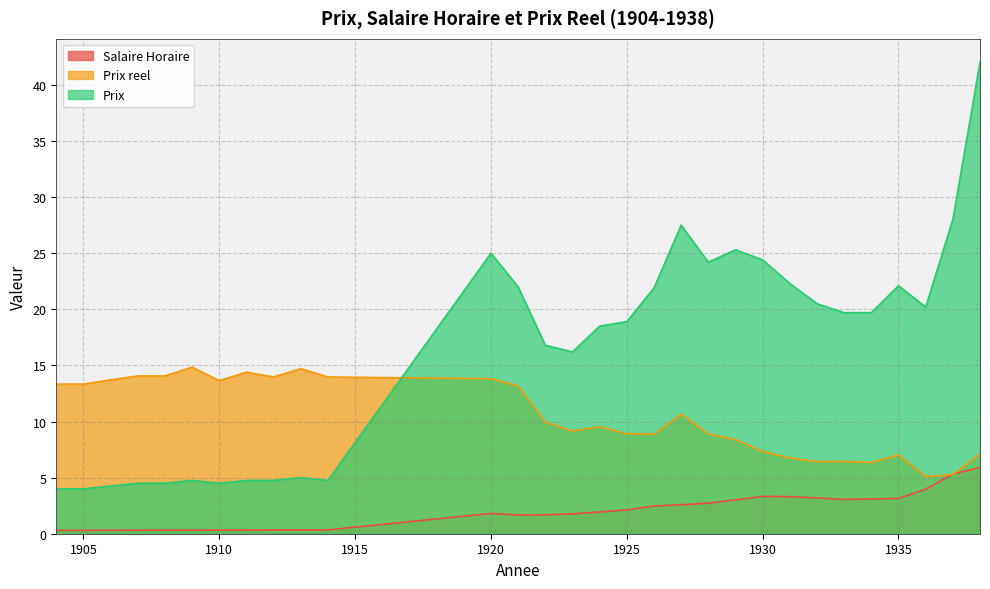

At which category does Salaire Horaire reach its first local peak?

1920